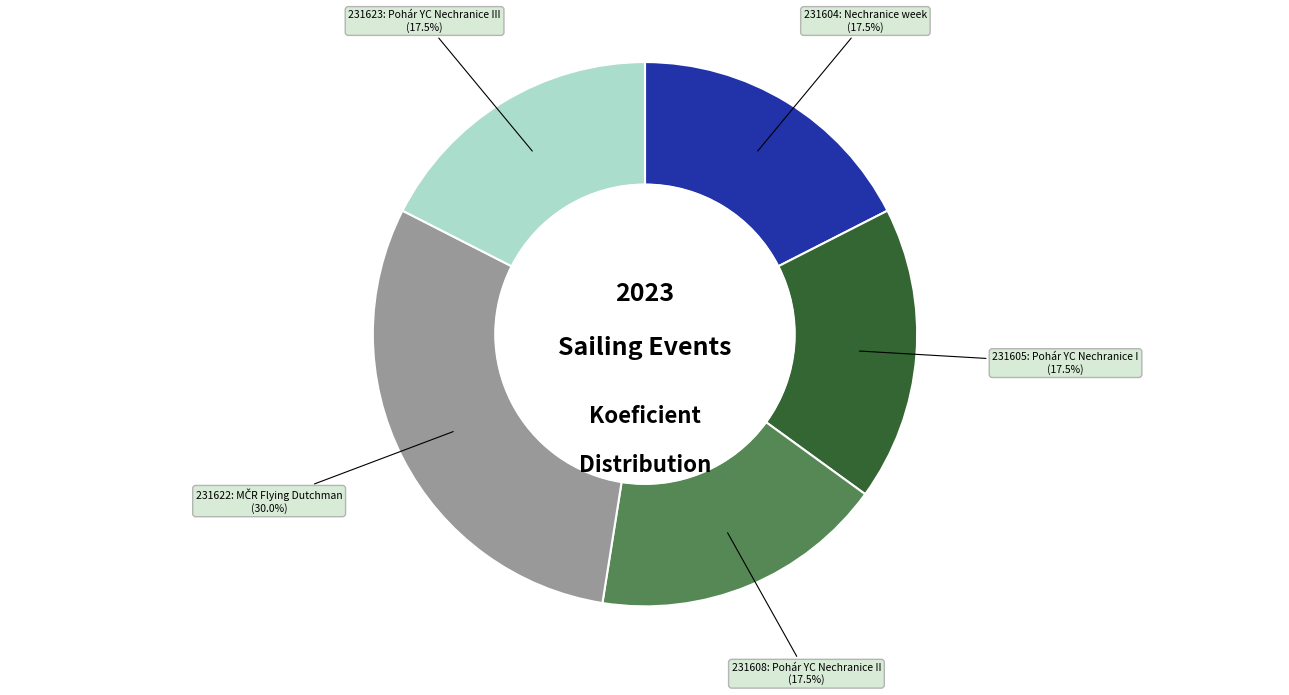

What is the ratio of the value at 231608 to the value at 231604?

1.0